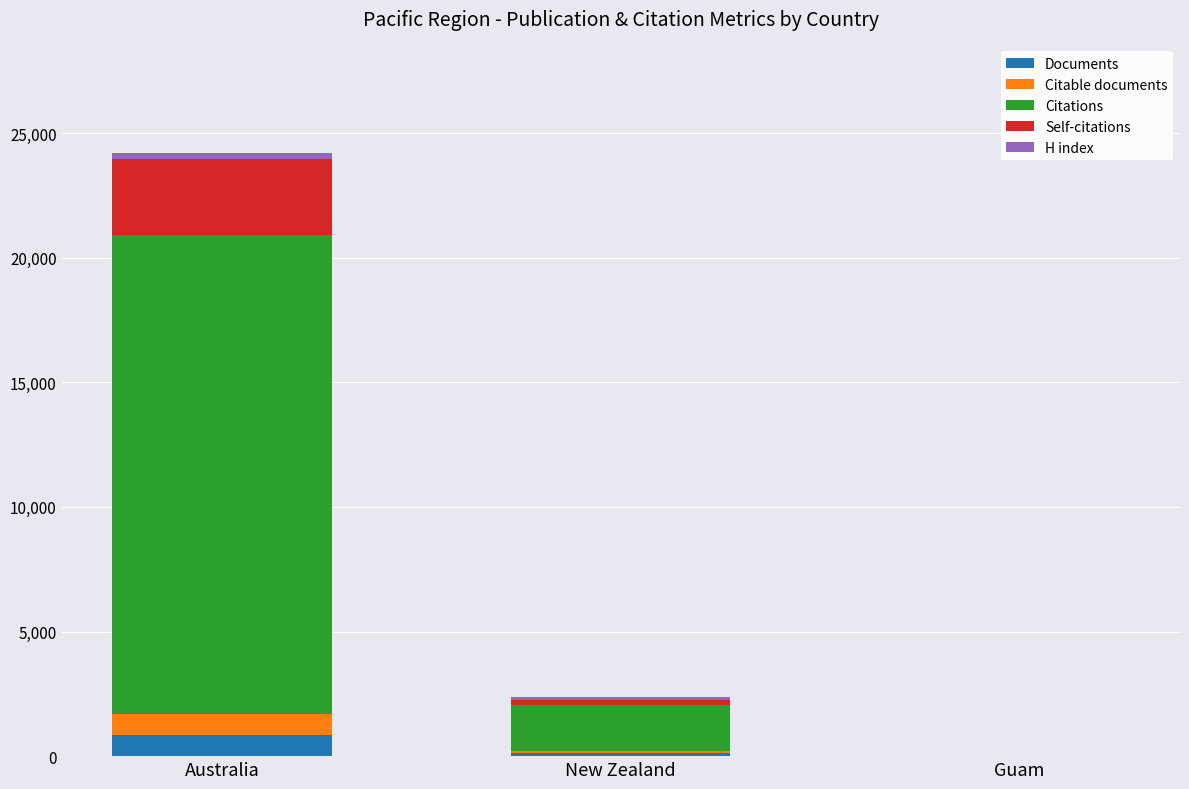

At which label does Documents reach its peak?

Australia